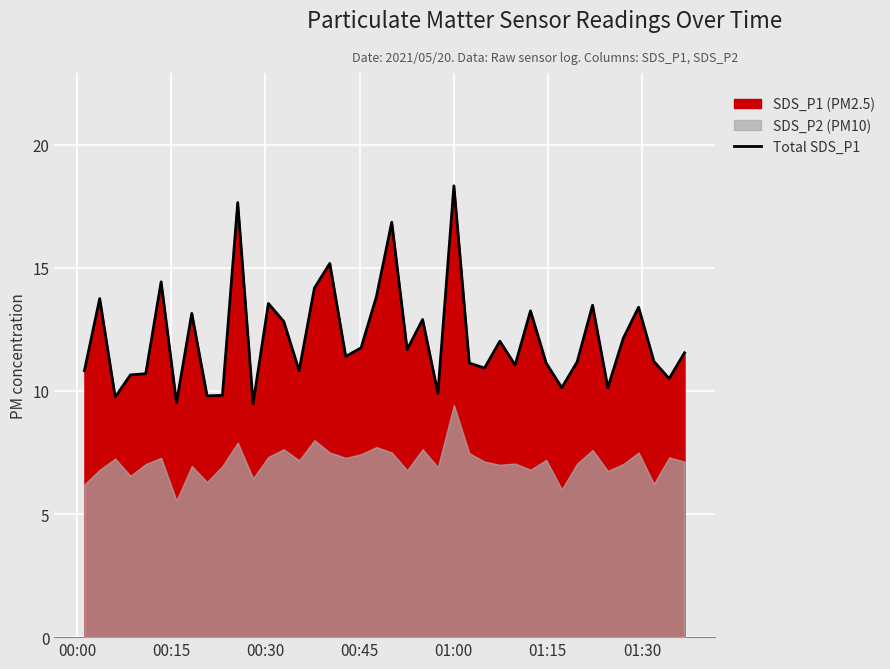

The chart shows a value of 4.5 at 9. True or false?

False